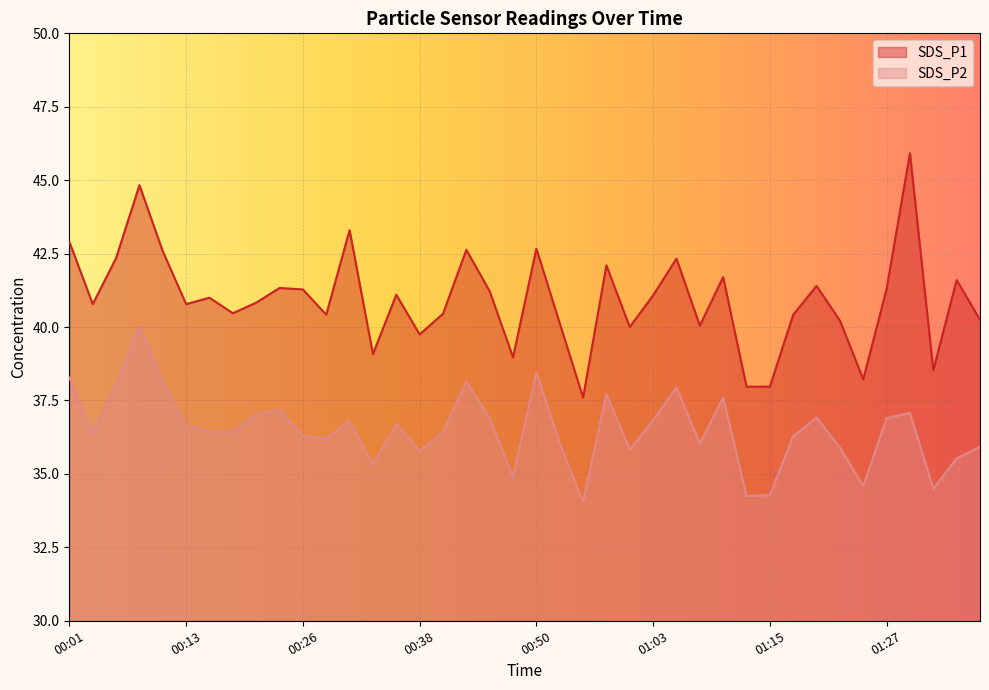

How many values in the SDS_P1 series exceed 41?

19